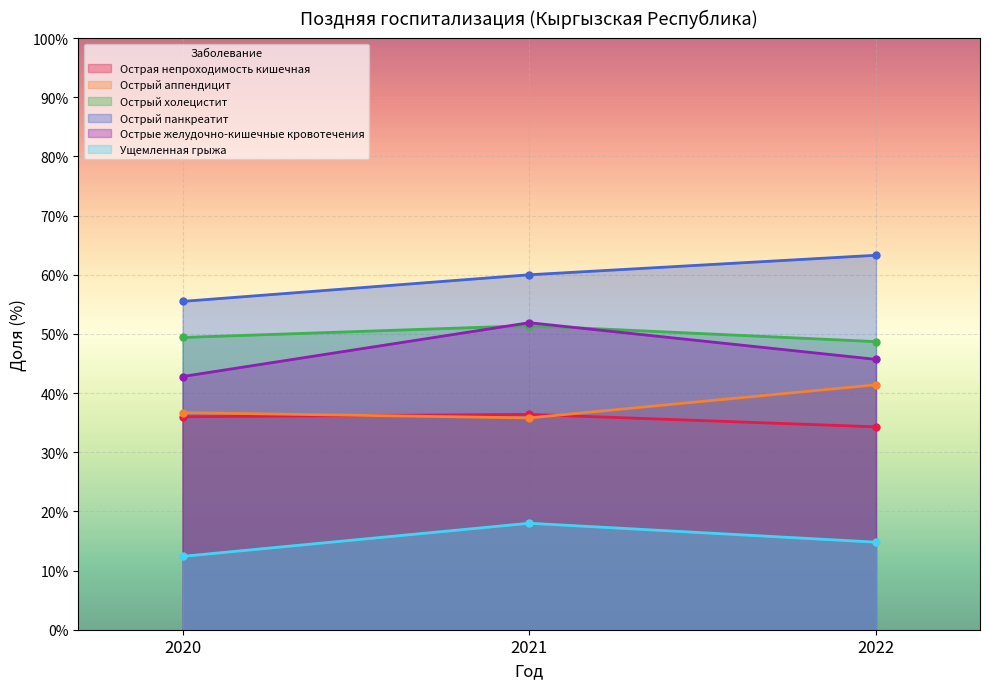

What is the lowest value of the Острый холецистит series?

48.7